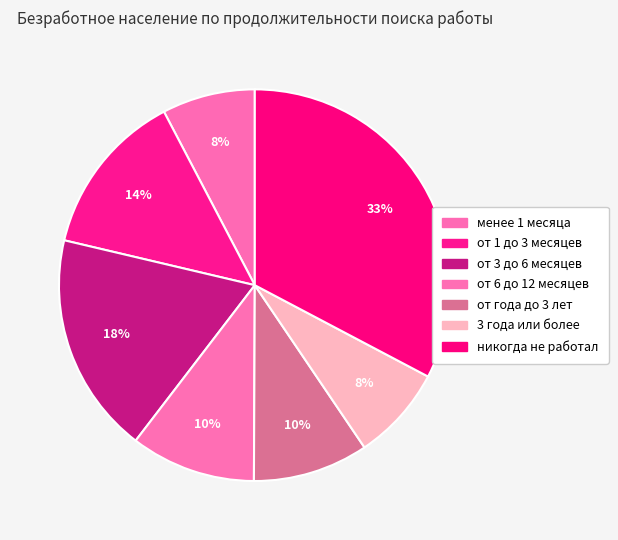

To the nearest percent, what portion does никогда не работал represent?

33%